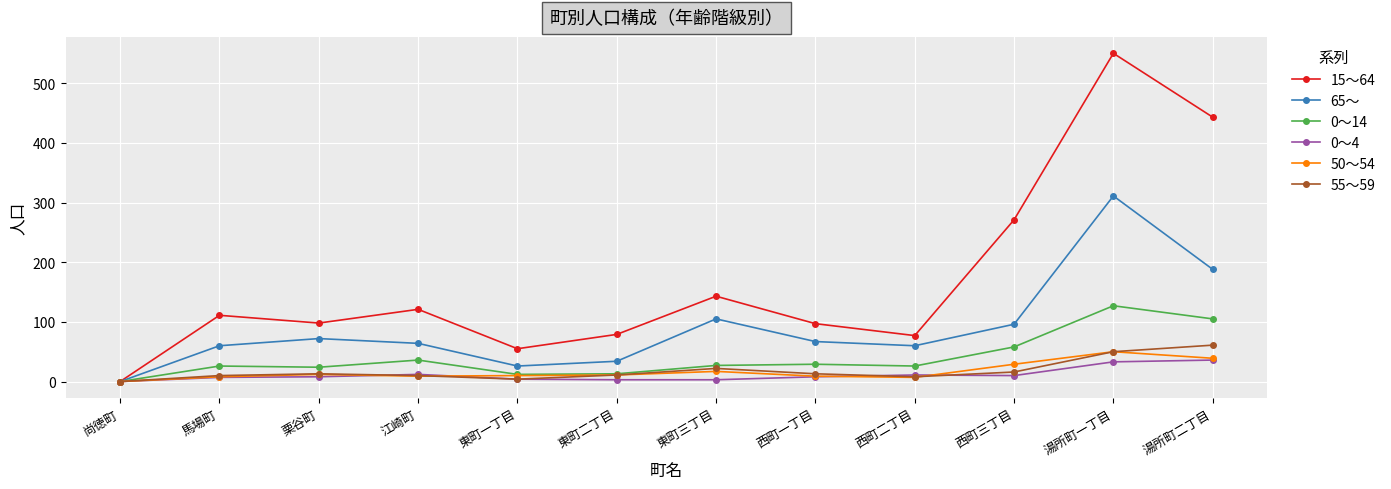

Which label corresponds to the largest value in the chart?

湯所町一丁目